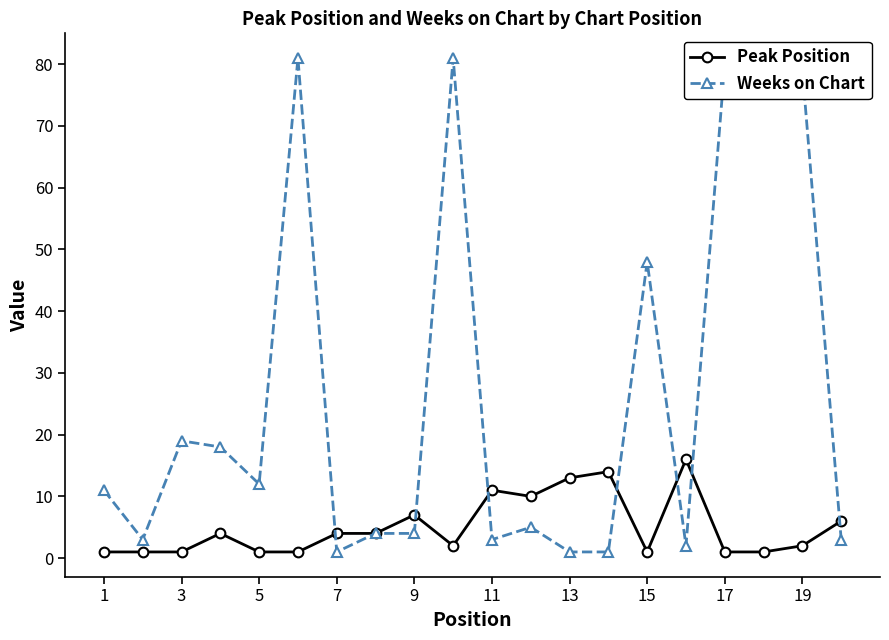

Does the chart have visible grid lines?

No